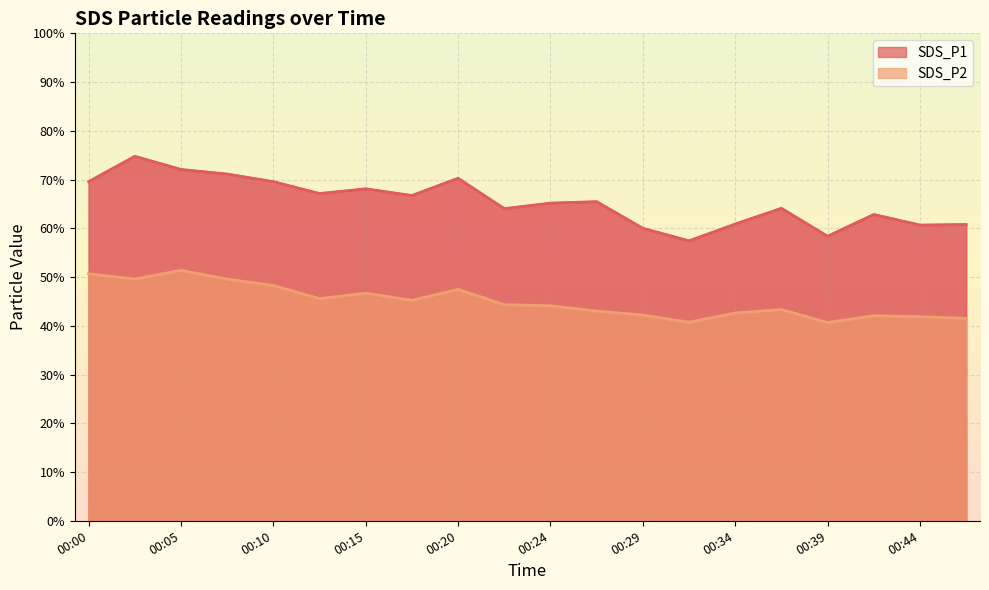

Where does the SDS_P1 series first go above 65?

00:00